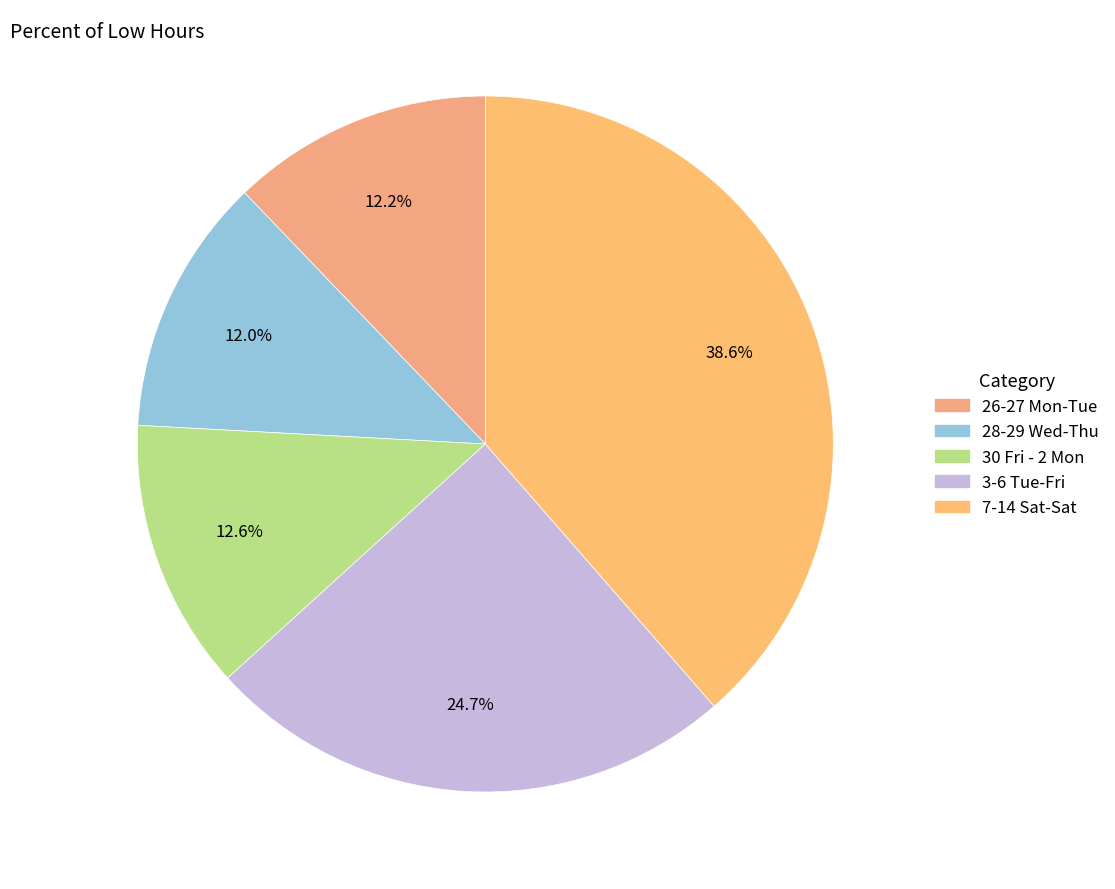

Is there any slice that represents more than half of the pie?

No